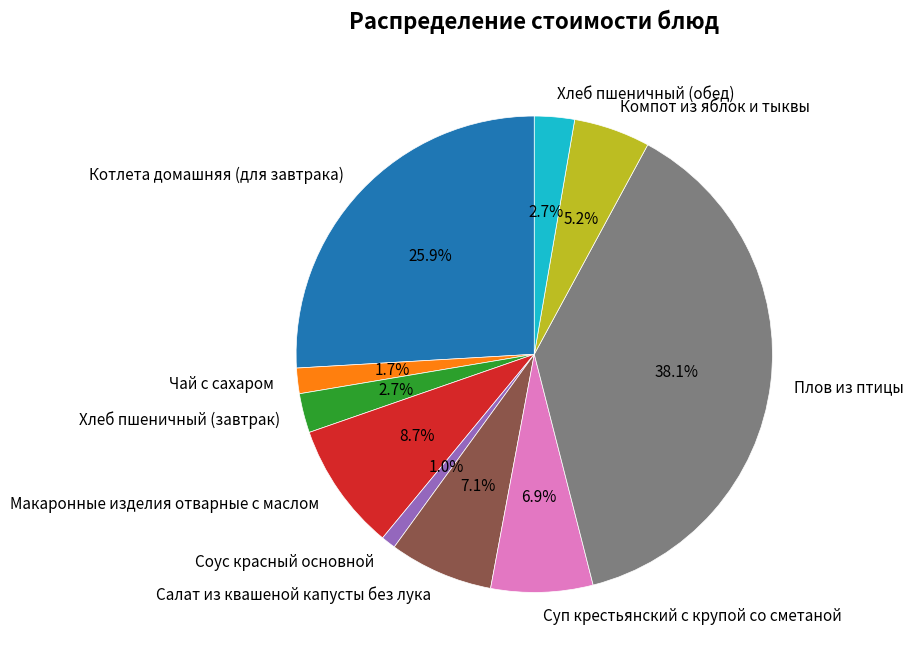

What is the ratio of the value at Хлеб пшеничный (обед) to the value at Хлеб пшеничный (завтрак)?

1.0